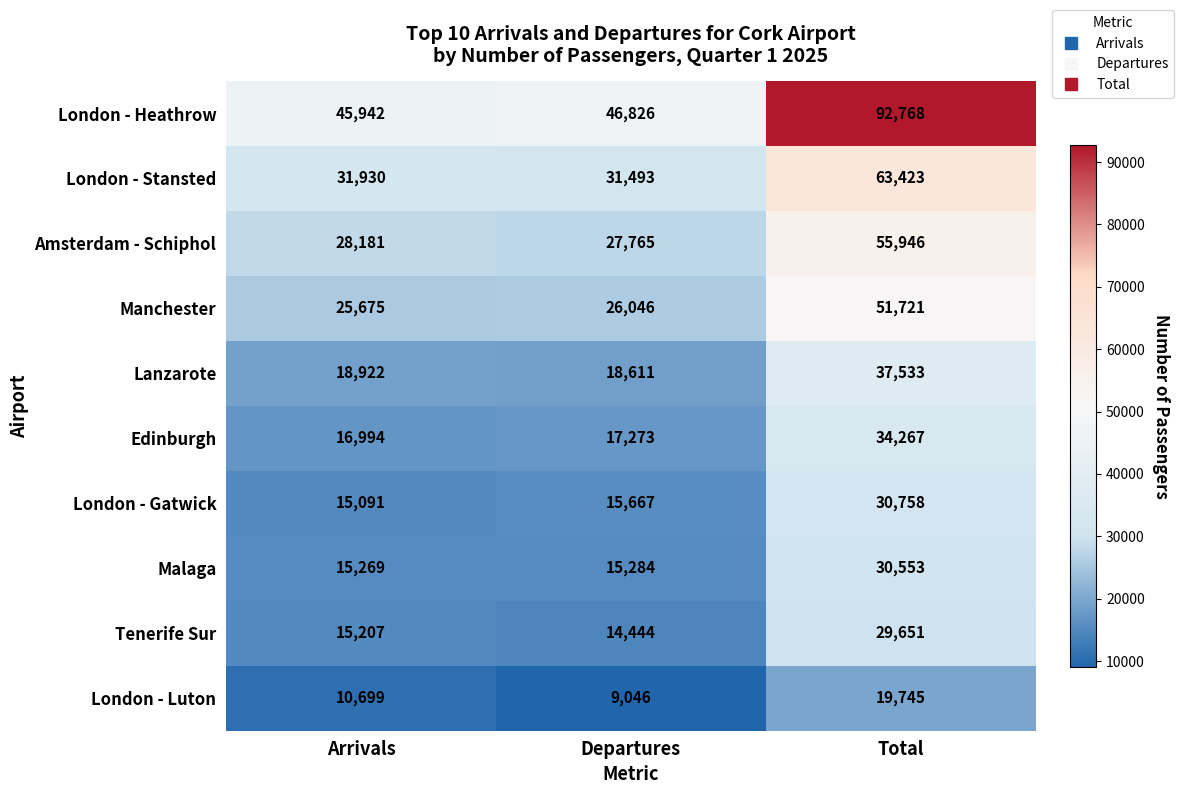

What is the sum of the London - Luton values at Departures and Arrivals?

19745